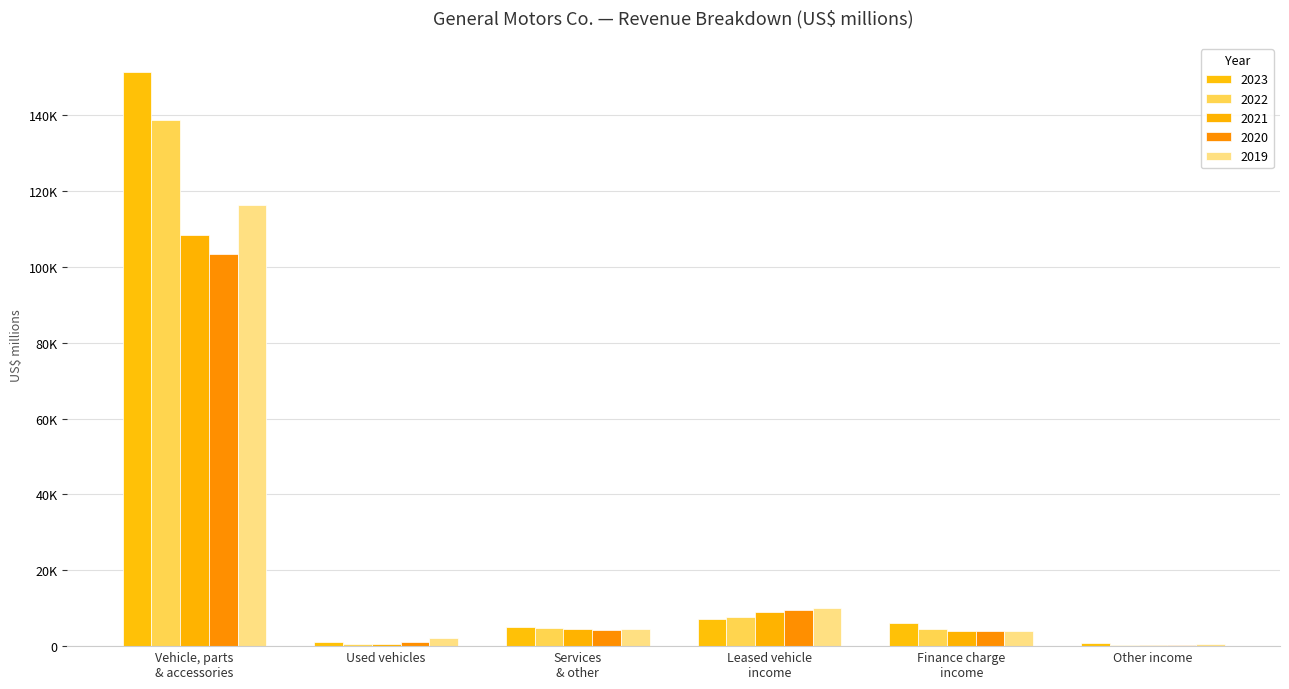

At which category does the chart reach its peak across all series?

Vehicle, parts
& accessories